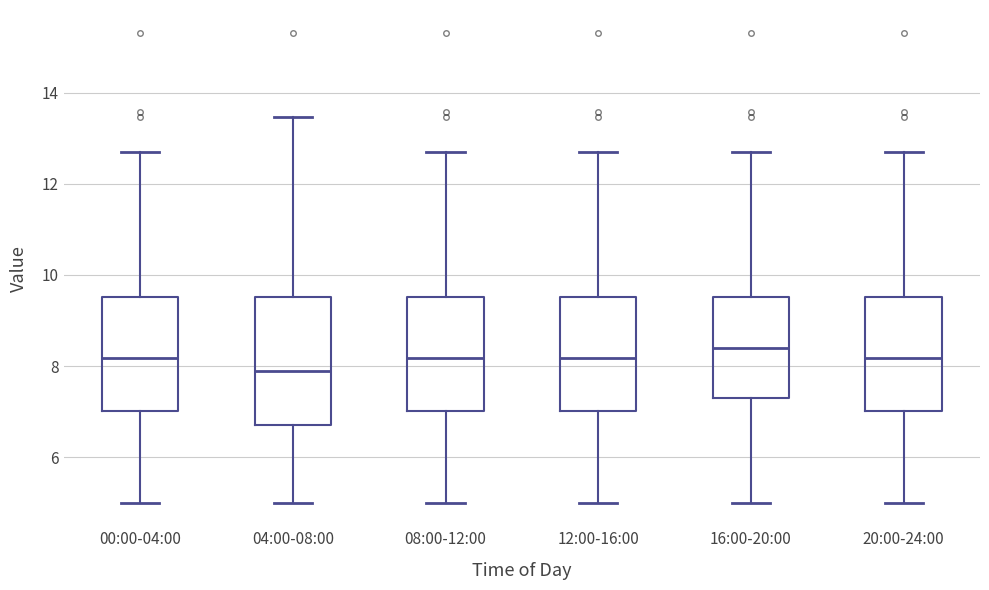

Where does the lower whisker of the box for 20:00-24:00 end on the y-axis? The values are not printed on the chart, so give them approximately, as read against the axis.

5.0